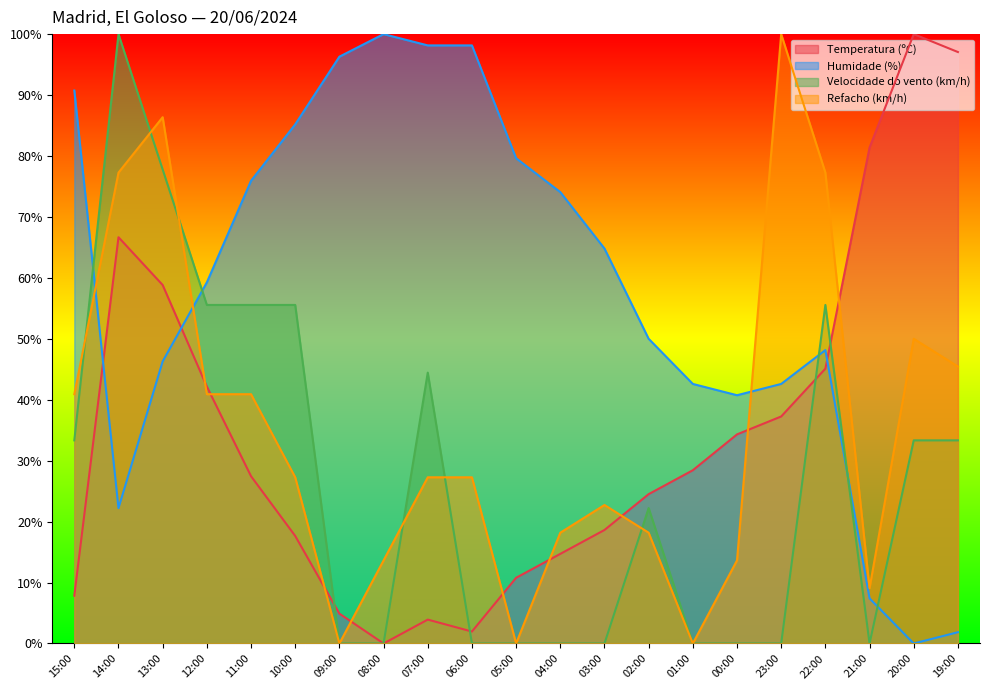

At which label is Temperatura (ºC) closest to 50?

22:00